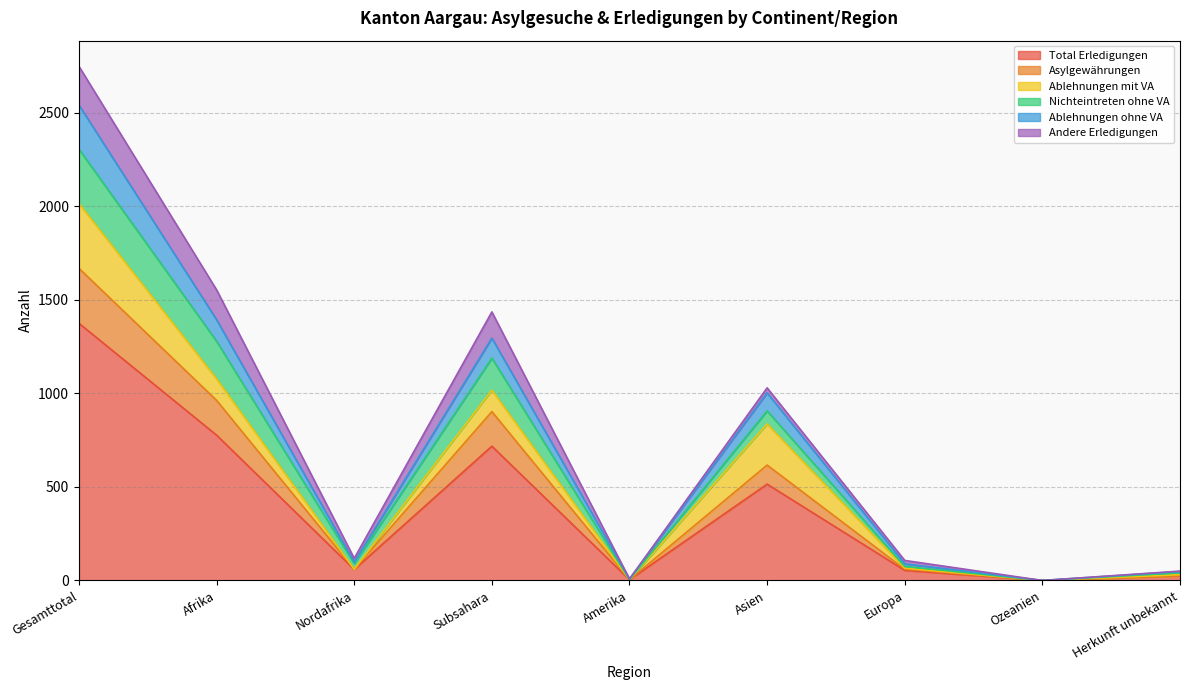

At which label does Total Erledigungen reach its peak?

Gesamttotal